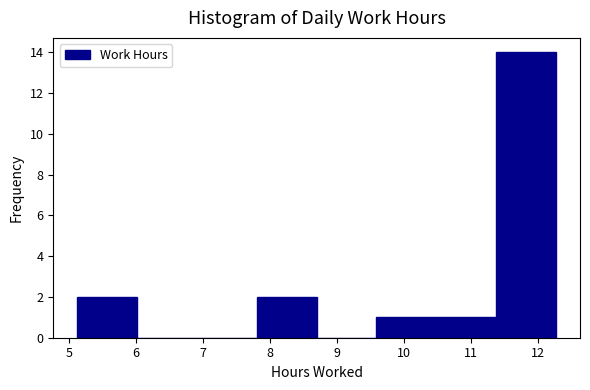

Reading left to right, transcribe this chart: for each bar, give the range it covers on the x-axis and its height. Neither the bar edges nor the heights are printed on the chart, so give them approximately, as read against the axes.

5.1 to 6.0: 2
6.0 to 6.9: 0
6.9 to 7.8: 0
7.8 to 8.7: 2
8.7 to 9.6: 0
9.6 to 10.5: 1
10.5 to 11.4: 1
11.4 to 12.3: 14